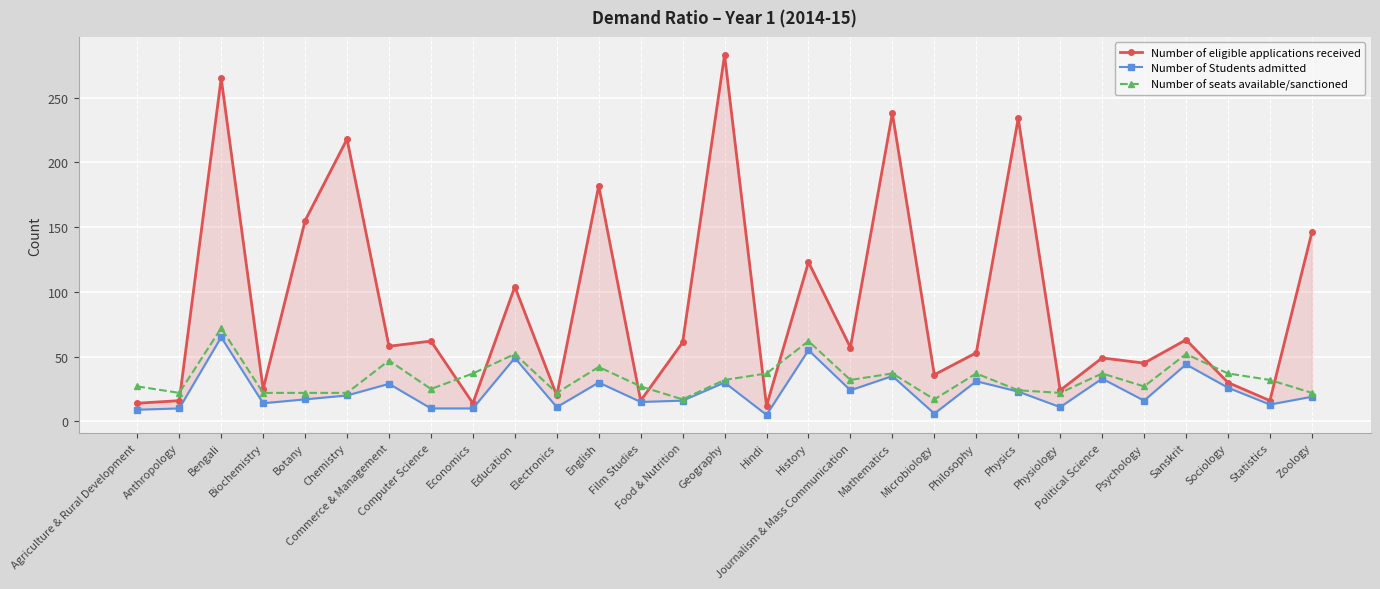

What are all the series names shown in the legend?

Number of eligible applications received, Number of Students admitted, Number of seats available/sanctioned